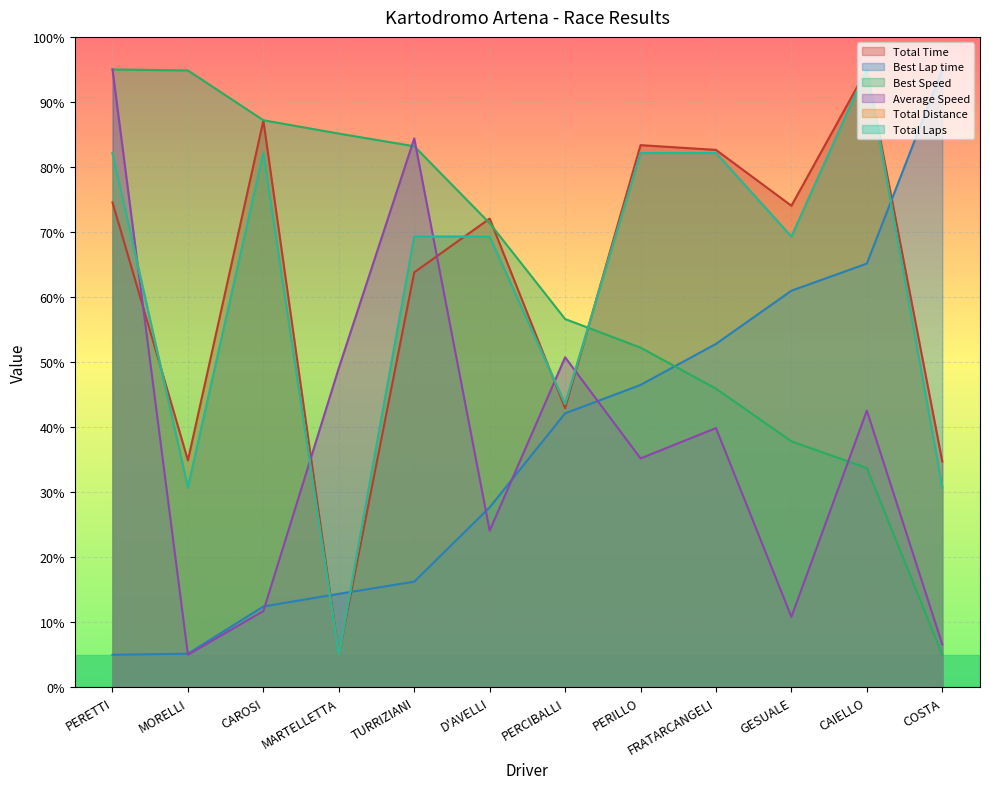

What value does the Best Speed series have at CAROSI?

87.2